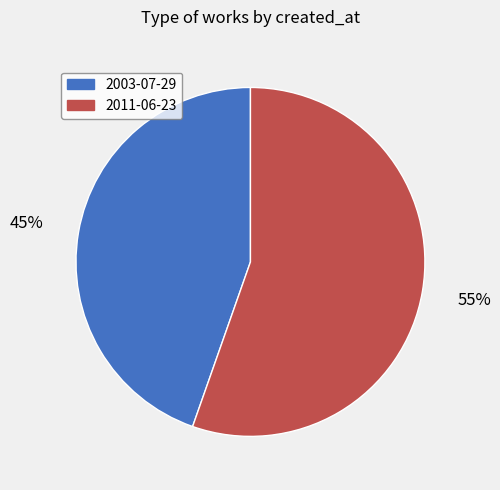

The 2011-06-23 slice represents 55% of the pie. True or false?

True